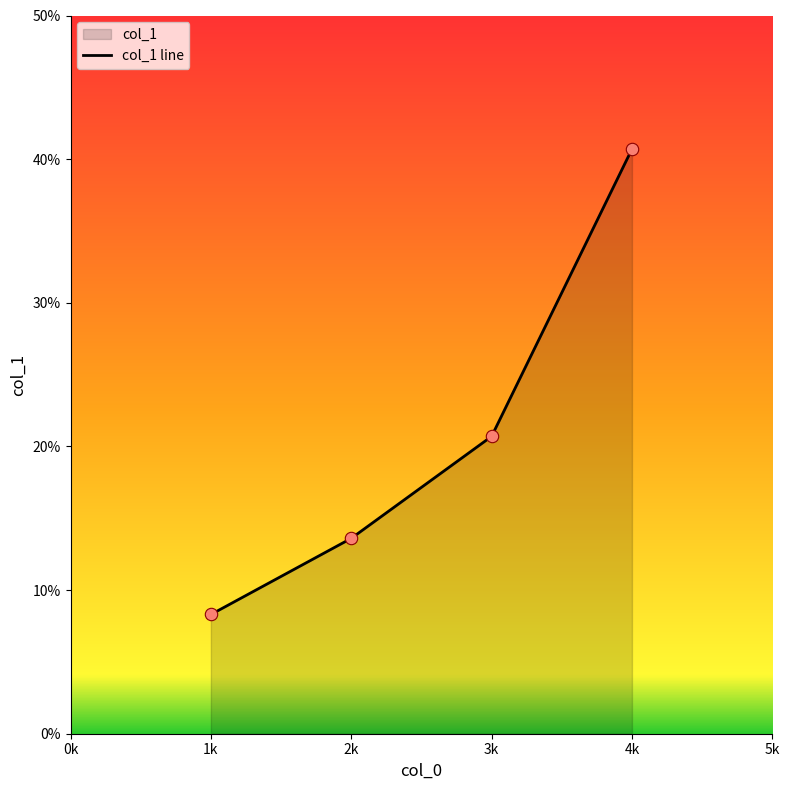

What is the change in value from 3k to 4k?

+20.0